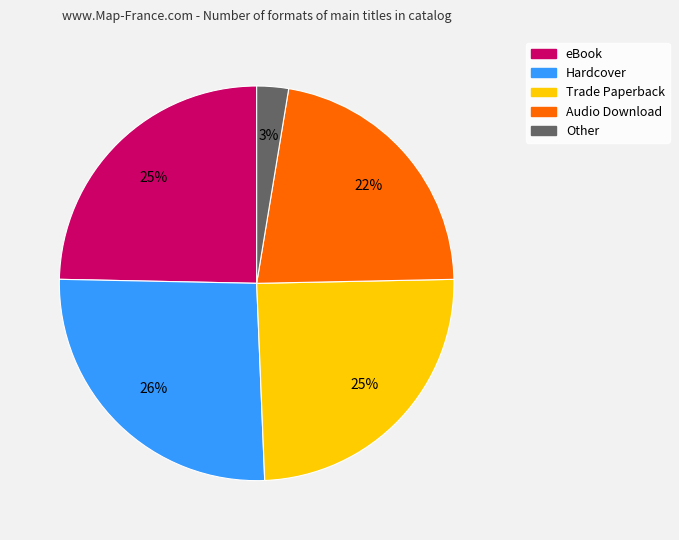

How many slices are in this pie chart?

5